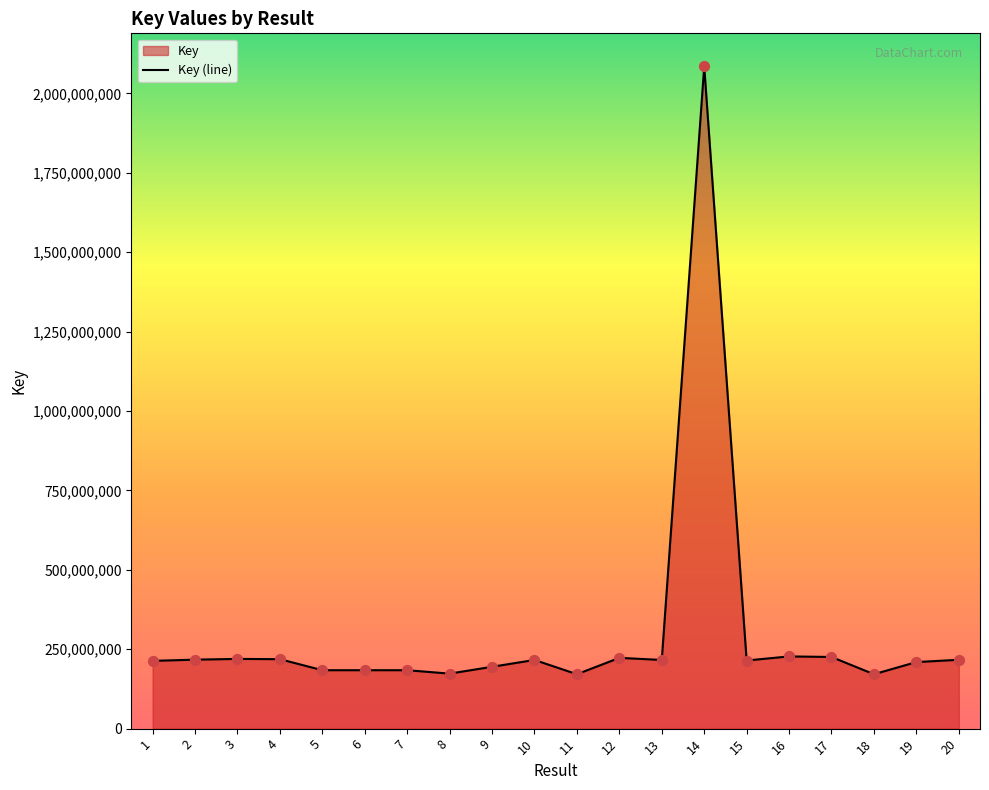

What is the change in value from 3 to 7?

-35567403